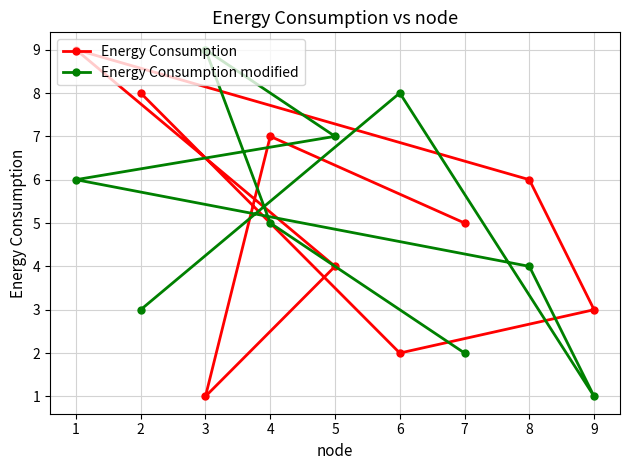

The value of Energy Consumption modified at 9 is 1. True or false?

True